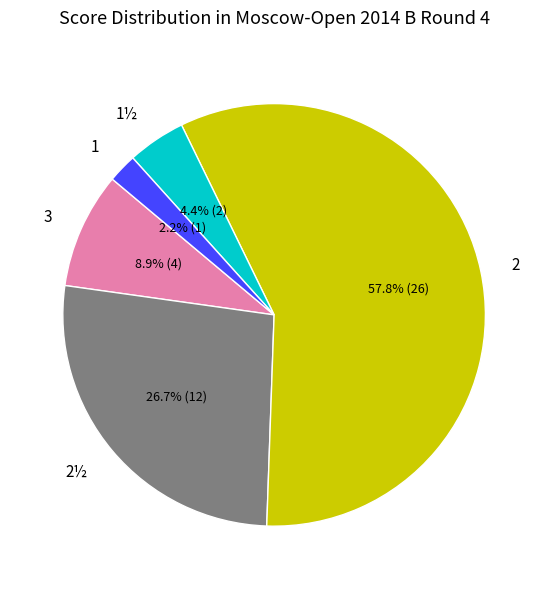

Does any single category account for the majority?

Yes